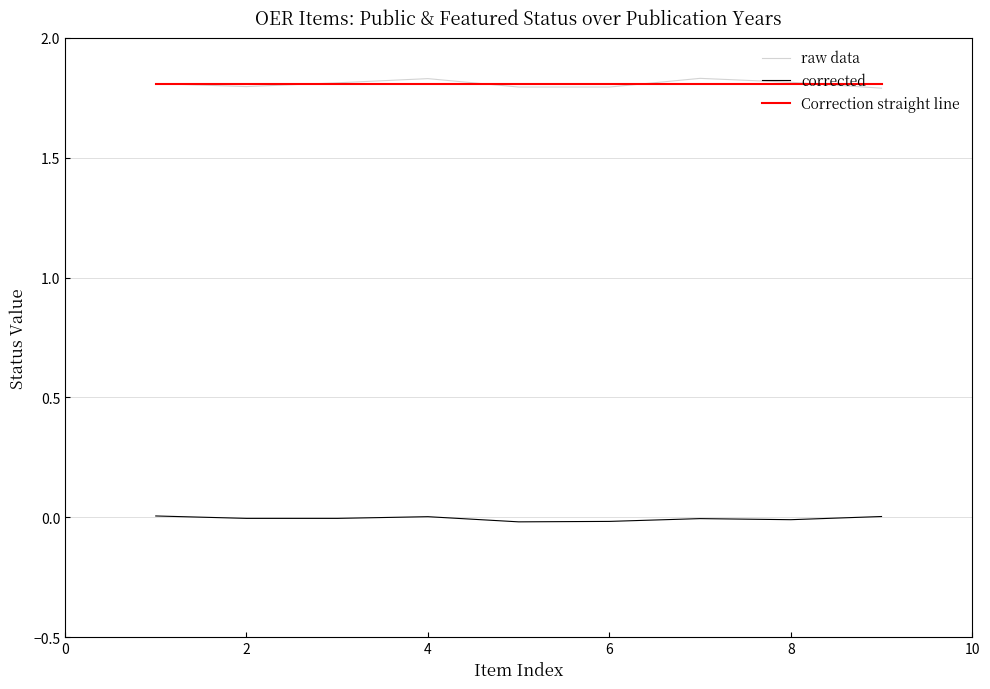

How many distinct data groups are displayed?

3